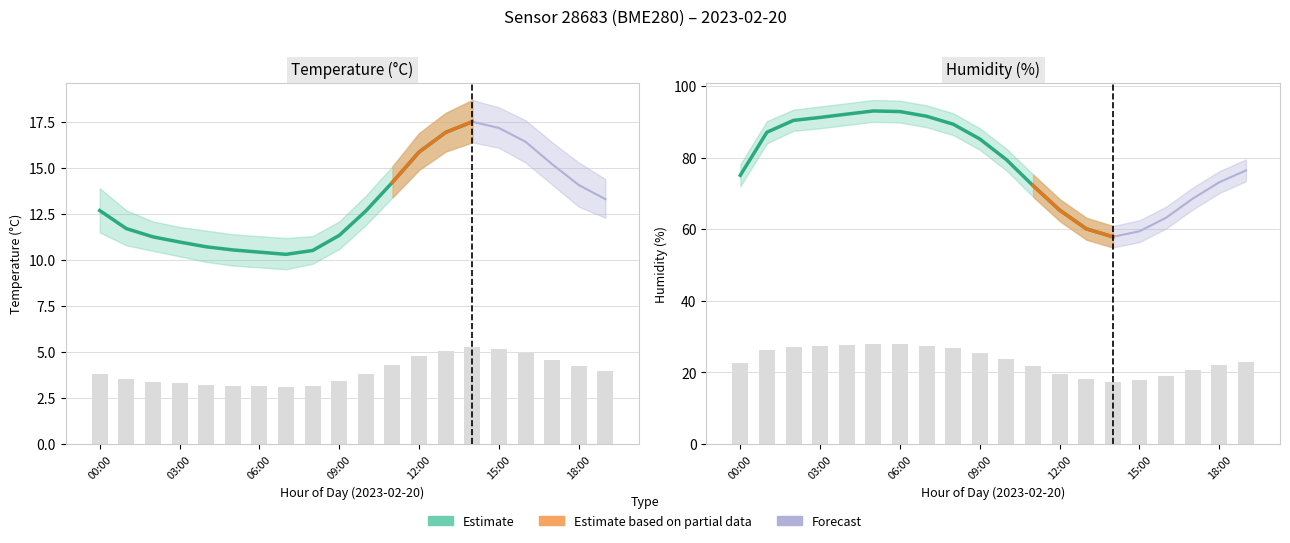

Reading right to left, extract all data points from this chart.

temperature: 4.0	4.2	4.6	4.9	5.2	5.3	5.1	4.8	4.3	3.8	3.4	3.2	3.1	3.1	3.2	3.2	3.3	3.4	3.5	3.8
humidity: 22.9	21.9	20.6	19.0	17.8	17.4	18.0	19.6	21.7	23.8	25.6	26.8	27.5	27.9	27.9	27.6	27.4	27.1	26.1	22.5